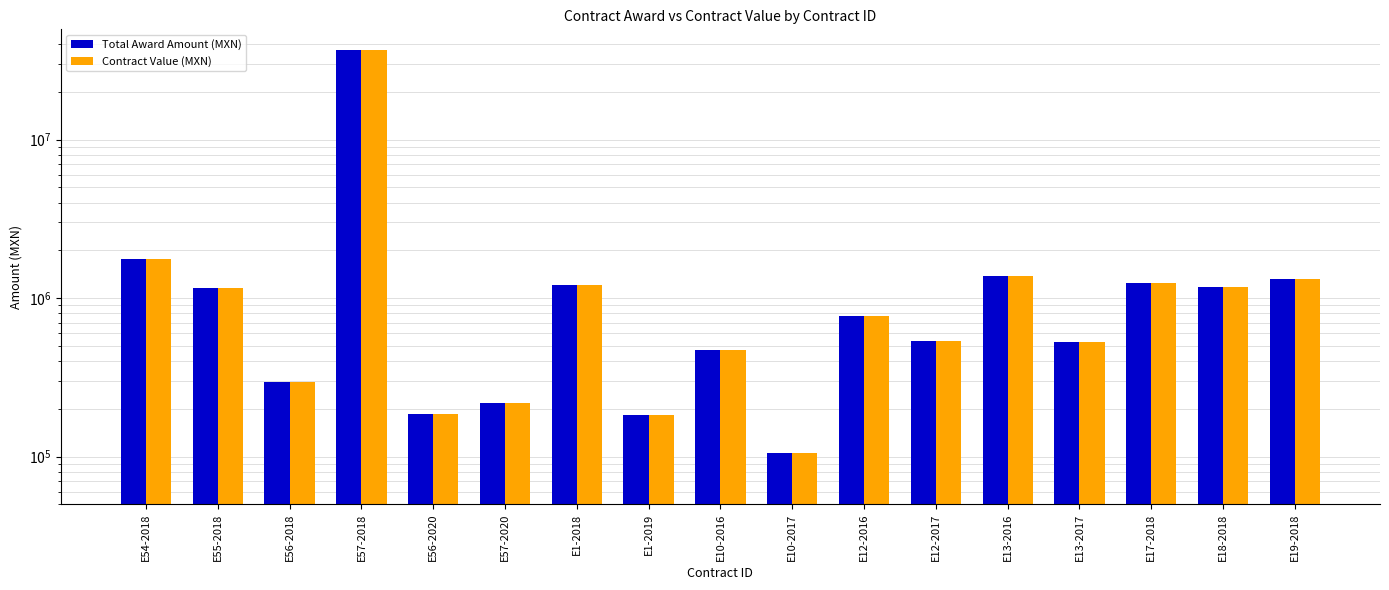

Reading left to right, extract all data points from this chart.

Total Award Amount (MXN): 1764304.2	1149330.6	294857.1	36956890.7	185814.2	217488.6	1214485.5	182098.9	470389.7	104761.4	774954.8	534400.3	1379298.5	530335.4	1237444.5	1176364.9	1317775.4
Contract Value (MXN): 1764304.2	1149330.6	294857.1	36956890.7	185814.2	217488.6	1214485.5	182098.9	470389.7	104761.4	774954.8	534400.3	1379298.5	530335.4	1237444.5	1176364.9	1317775.4